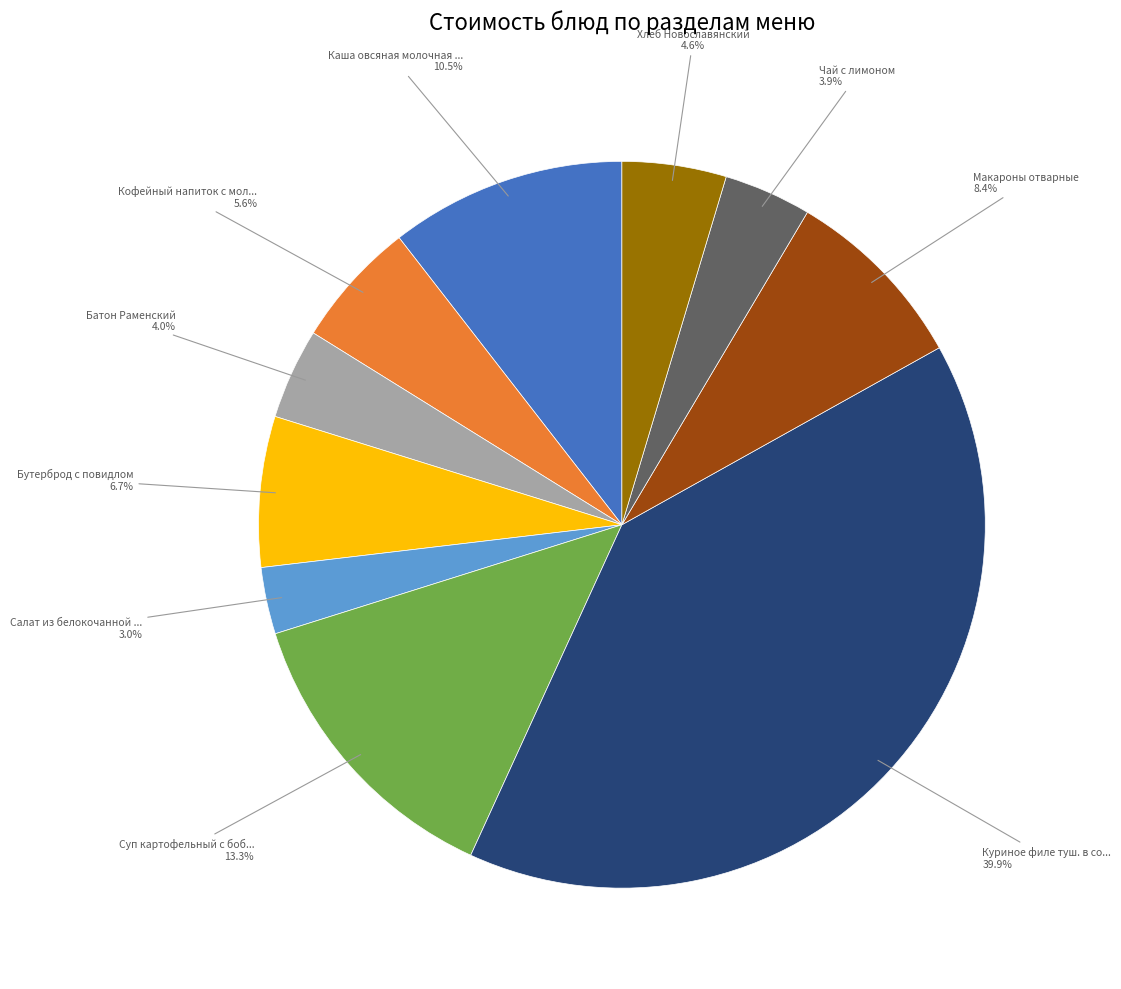

Is there a majority slice in this chart?

No